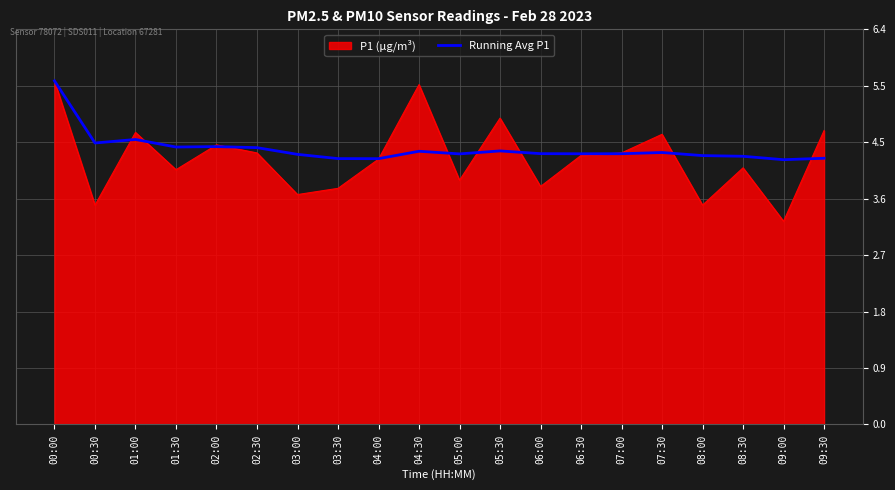

At which category does the chart reach its peak across all series?

00:00